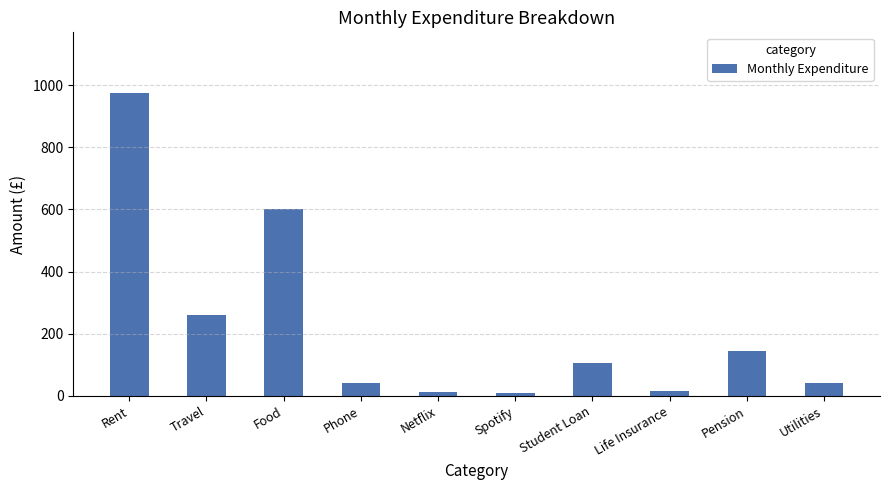

What is the difference between the maximum and minimum values?

965.0